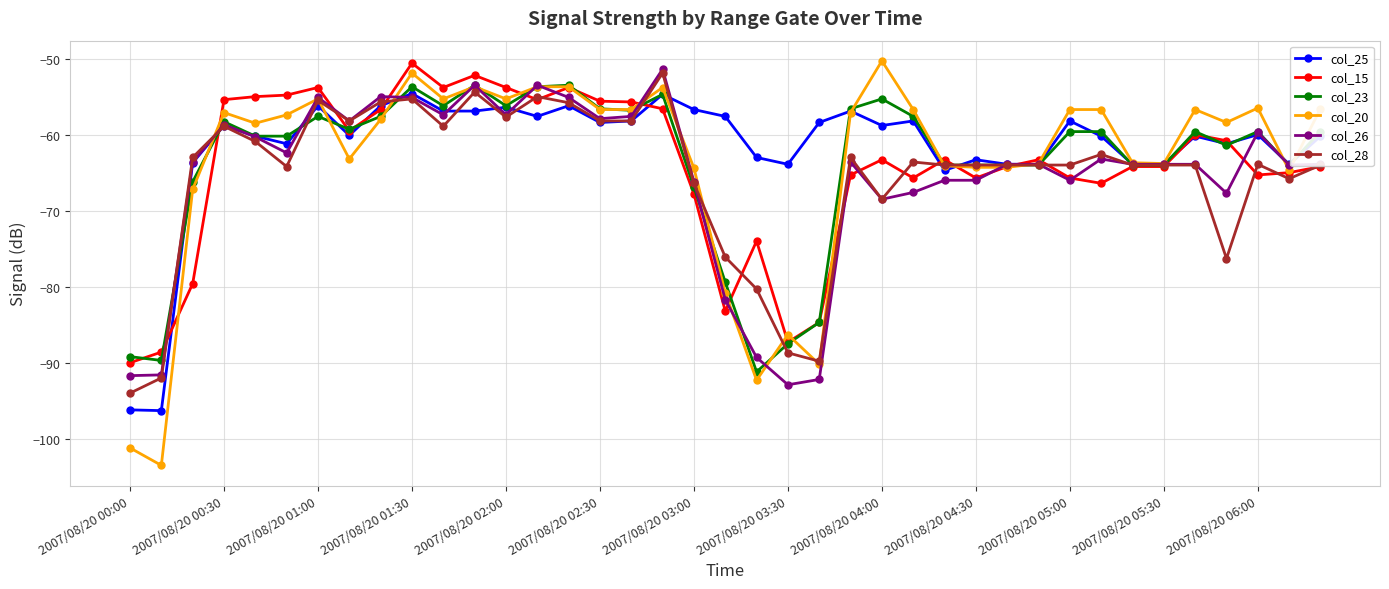

What is the value of the col_28 point at the 32nd from the left?

-62.6